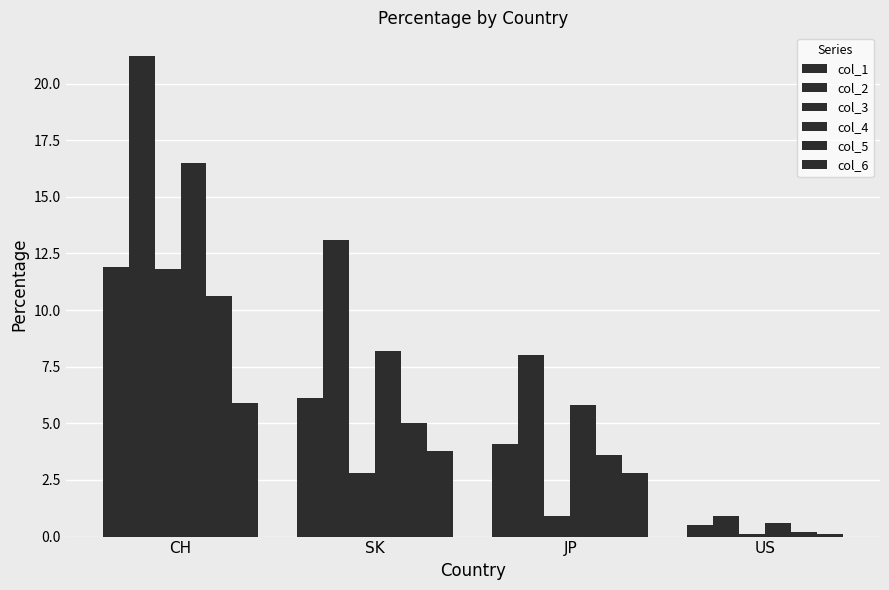

Does the chart contain any negative values?

No